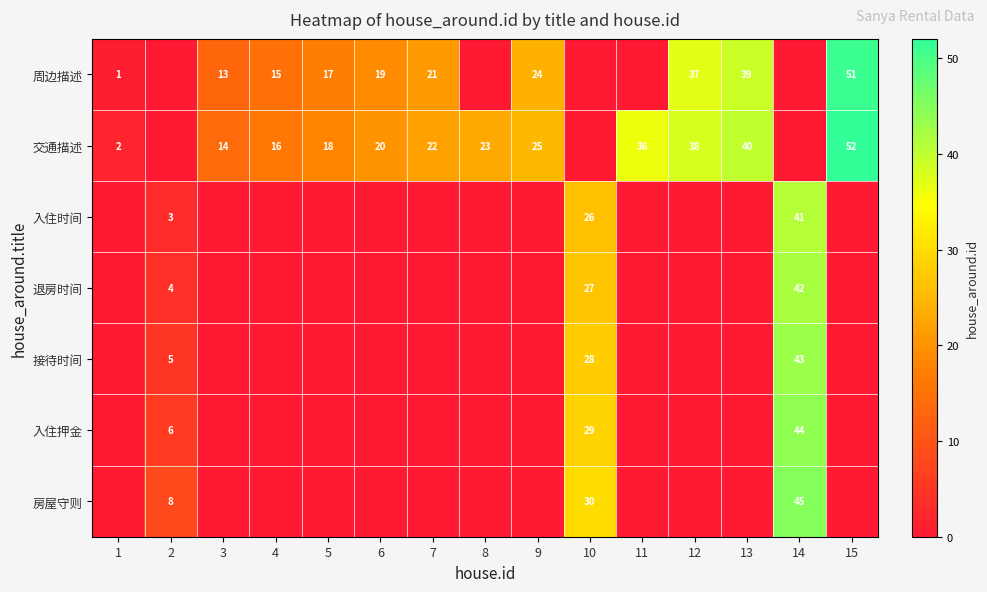

Between 4 and 2, which is larger?

4